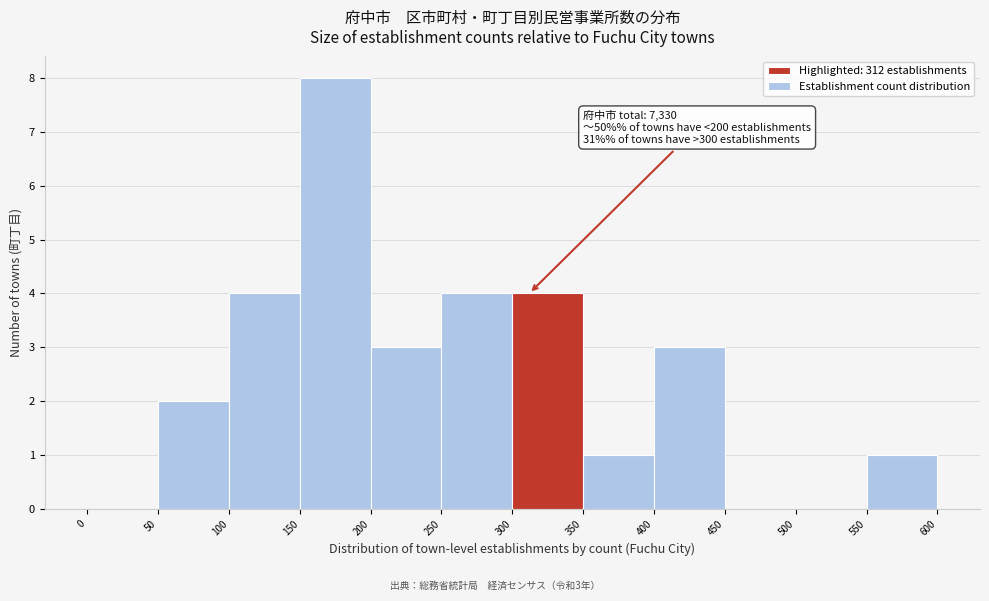

Which range on the x-axis has the tallest bar?

150 to 200